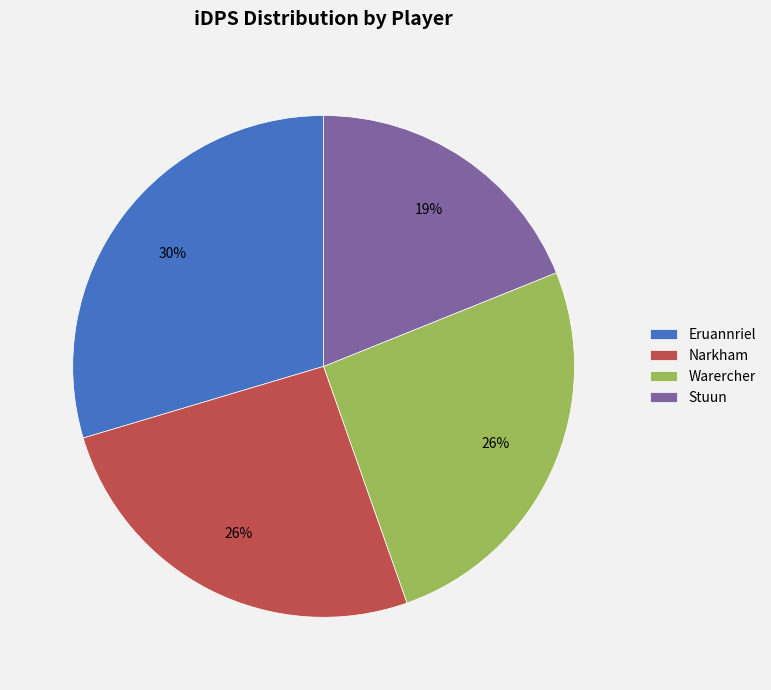

Combined, do Stuun and Warercher account for over 50%?

No